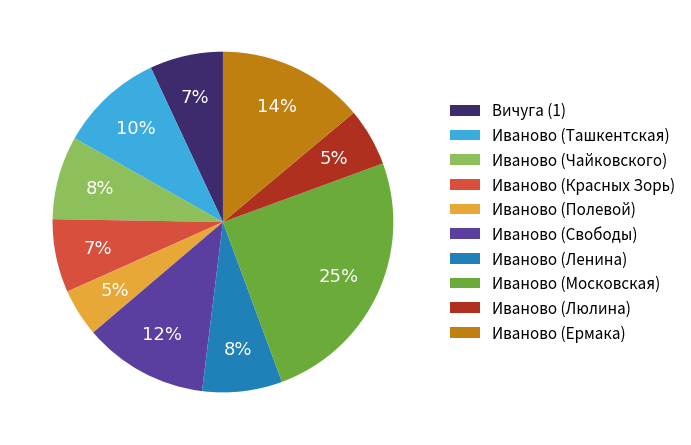

What is the ratio of the value at Иваново (Красных Зорь) to the value at Иваново (Ташкентская)?

0.7